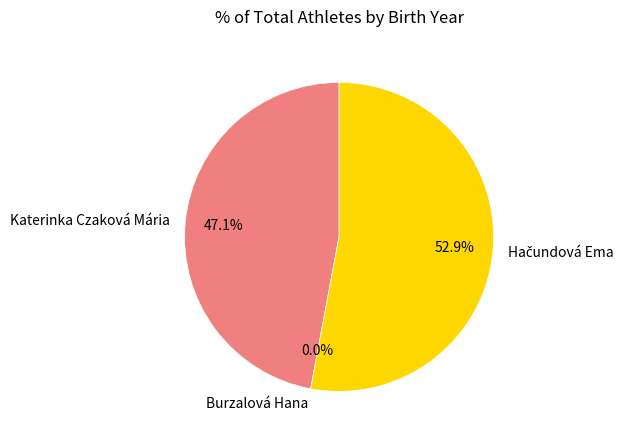

Rank the categories by value from highest to lowest.

Hačundová Ema, Katerinka Czaková Mária, Burzalová Hana